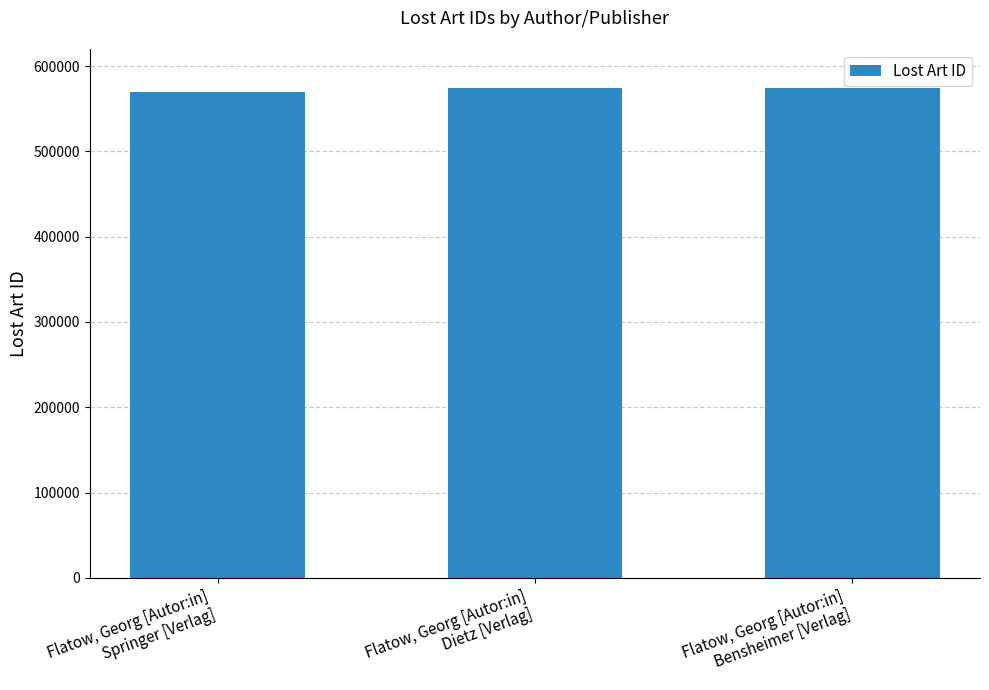

What is the label of the 3rd bar from the right?

Flatow, Georg [Autor:in]
Springer [Verlag]